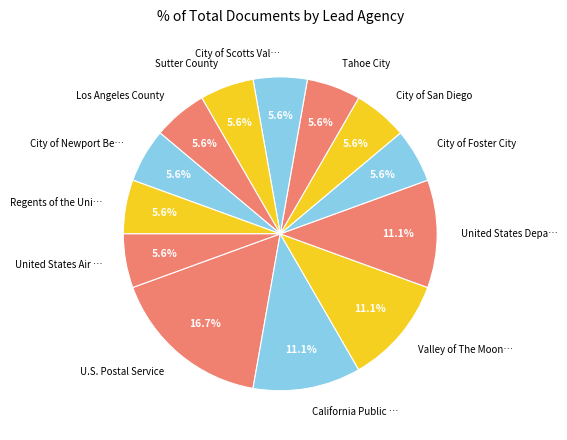

Does California Public … account for over 50% of the chart?

No